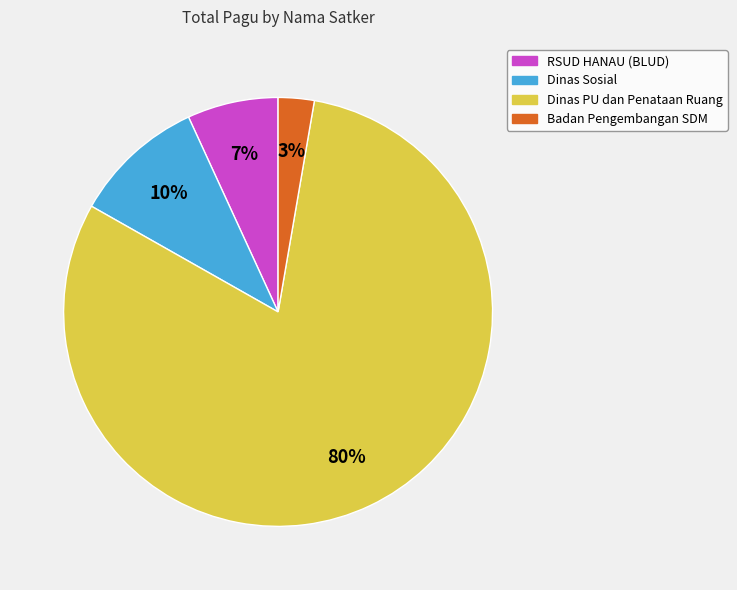

Does any single category account for the majority?

Yes